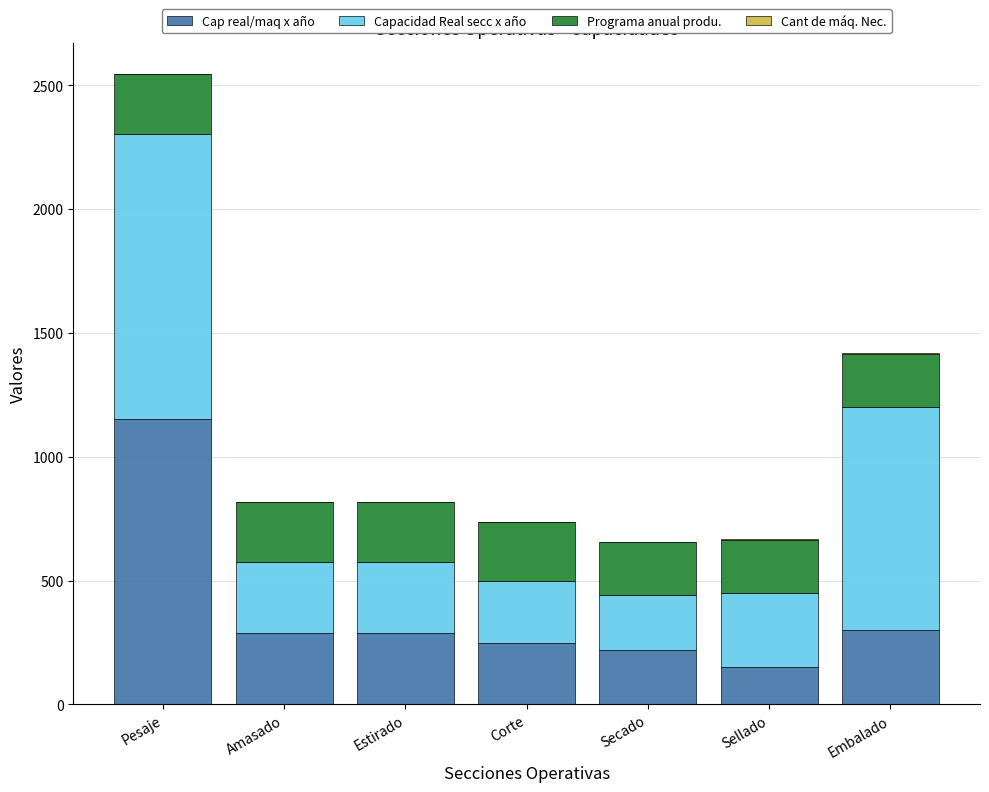

Is it true that Cap real/maq x año equals 150 at Sellado?

True